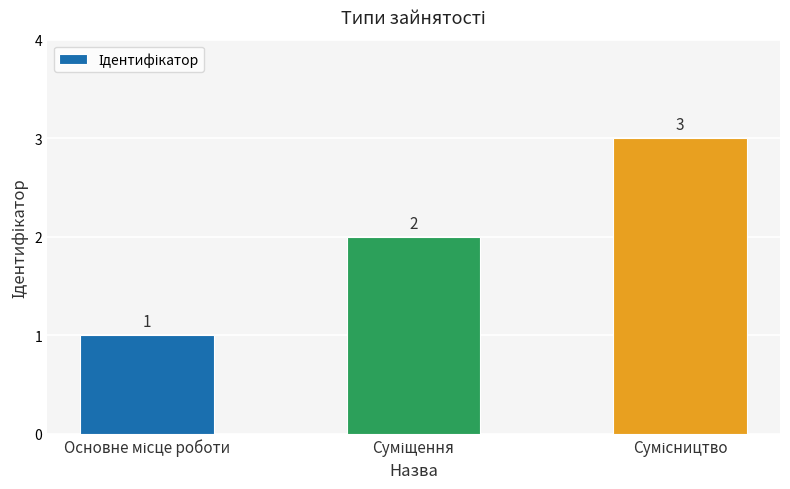

What is the value of the 3rd bar from the left?

3